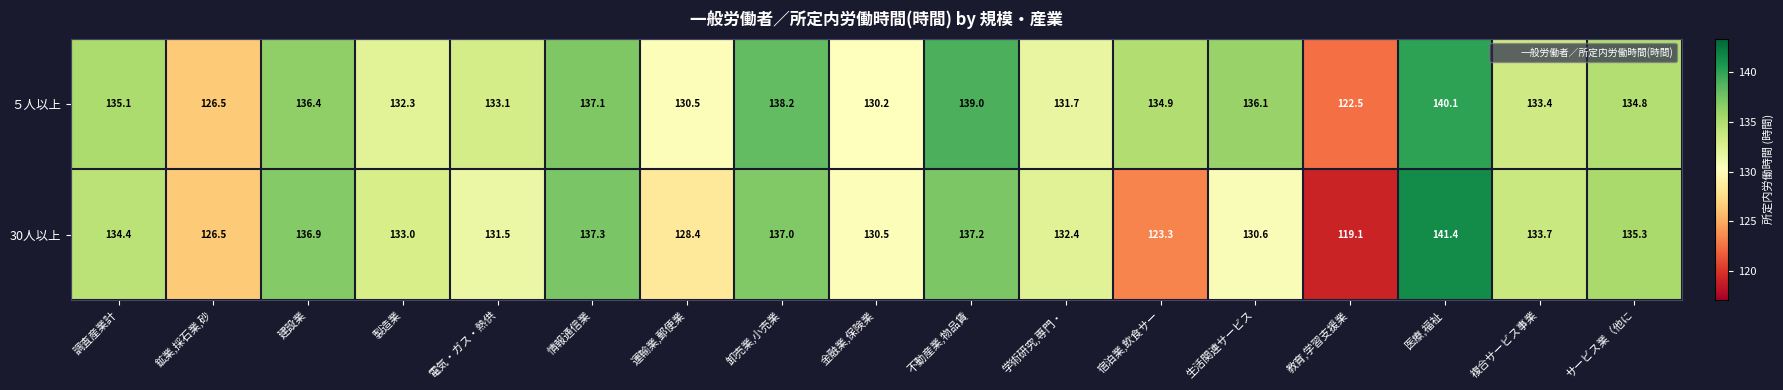

Which series has the widest spread of values?

30人以上